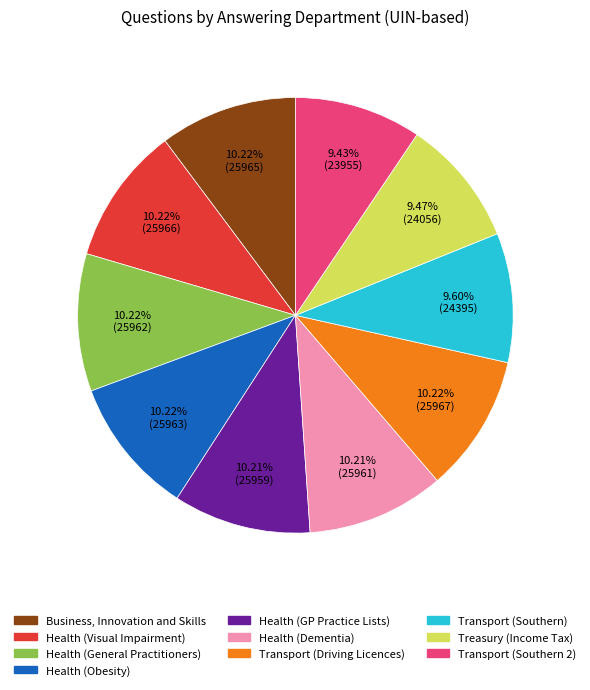

Does Health (Visual Impairment) represent more than half of the total?

No